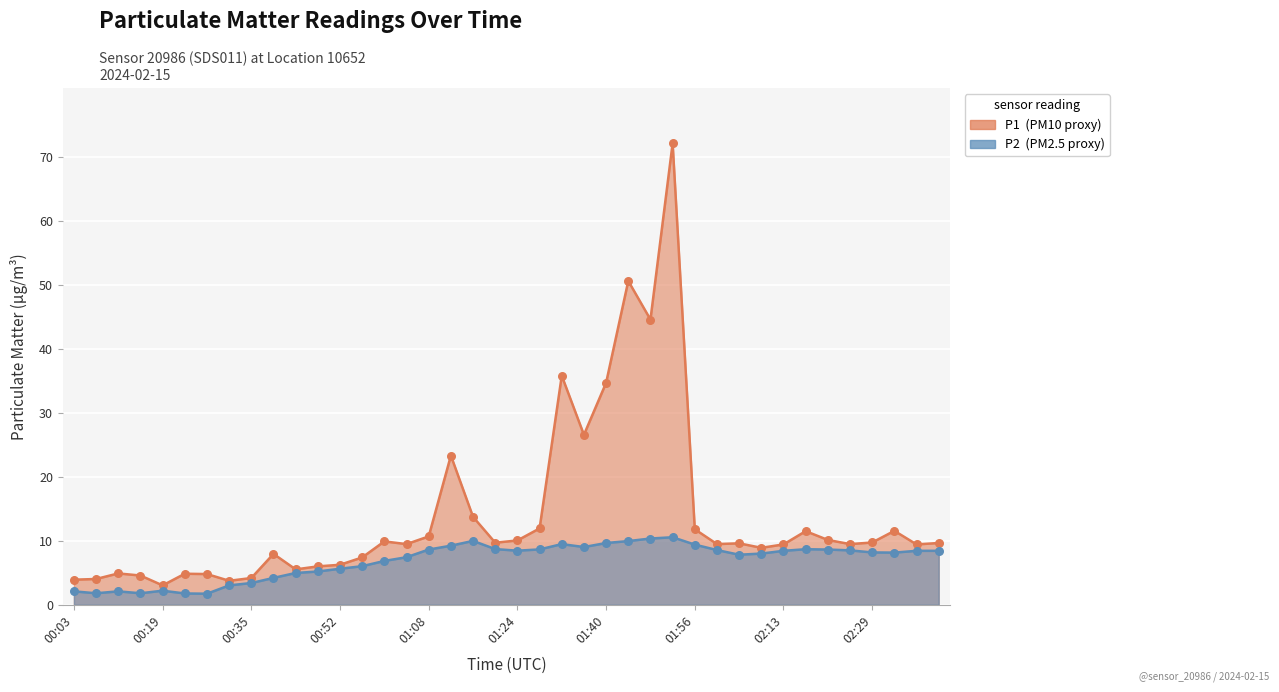

At which category is the sum across all series the highest?

01:52